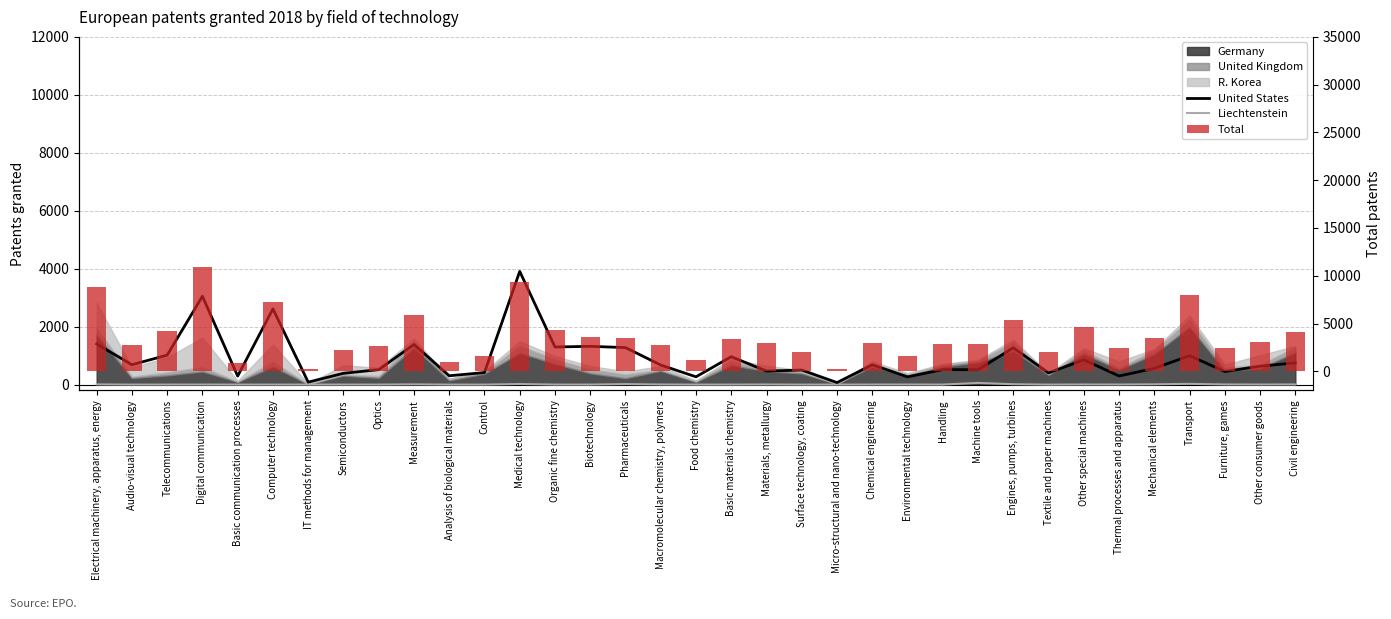

What is the difference between the second highest and minimum values in the Liechtenstein series?

26